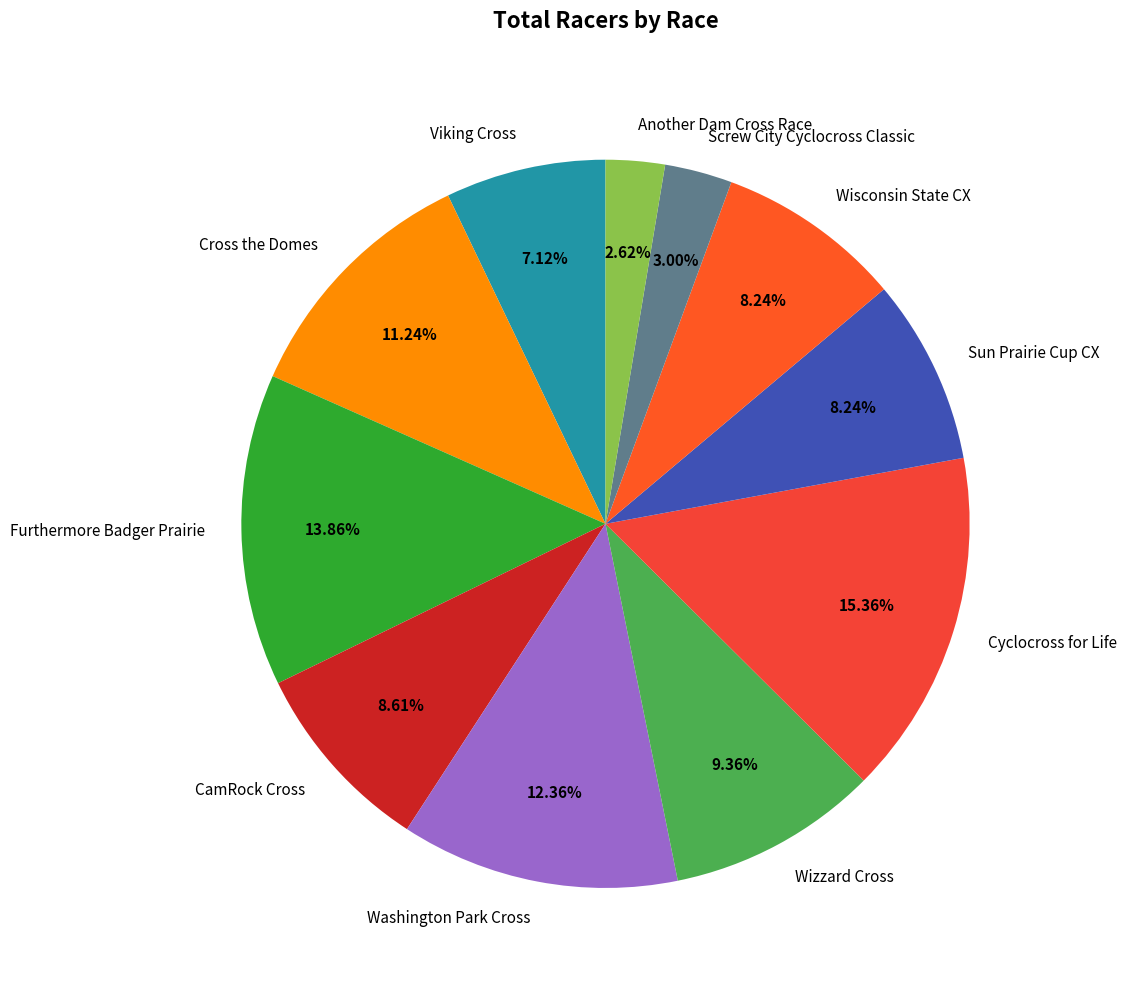

Between Cross the Domes and Cyclocross for Life, which is larger?

Cyclocross for Life